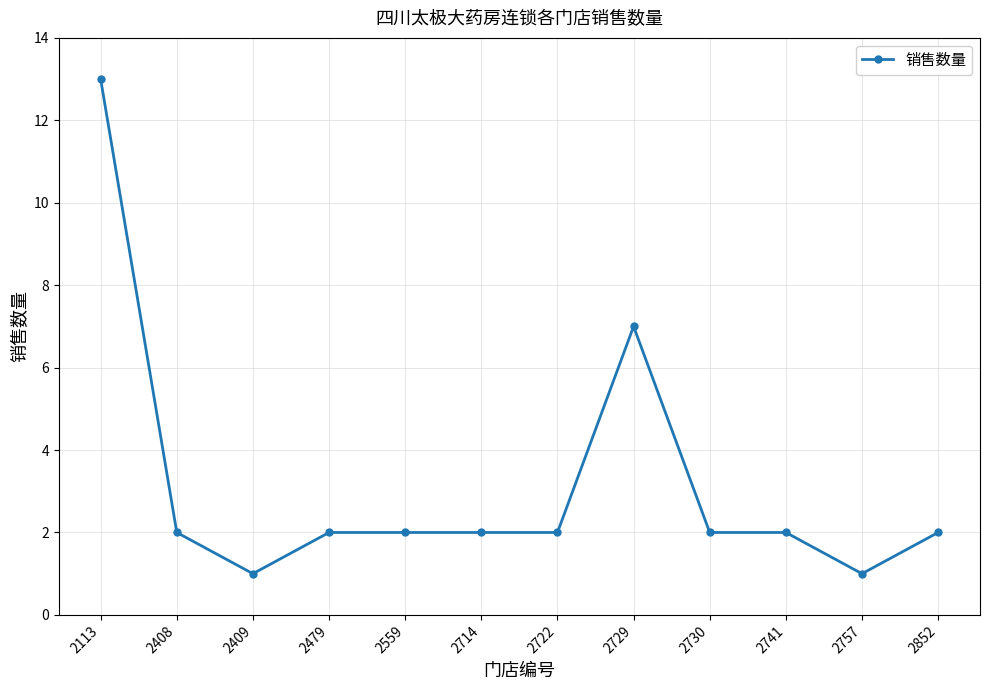

The chart shows a value of 2 at 2852. True or false?

True